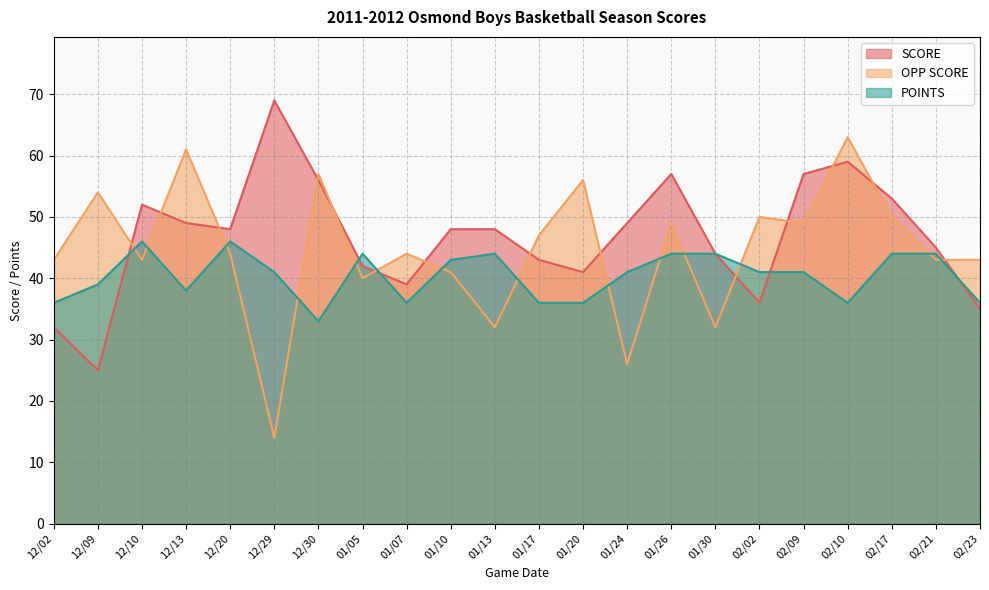

Reading left to right, list all the values displayed in this chart.

SCORE: 32	25	52	49	48	69	56	42	39	48	48	43	41	49	57	44	36	57	59	53	45	35
OPP SCORE: 43	54	43	61	44	14	57	40	44	41	32	47	56	26	49	32	50	49	63	50	43	43
POINTS: 36	39	46	38	46	41	33	44	36	43	44	36	36	41	44	44	41	41	36	44	44	36